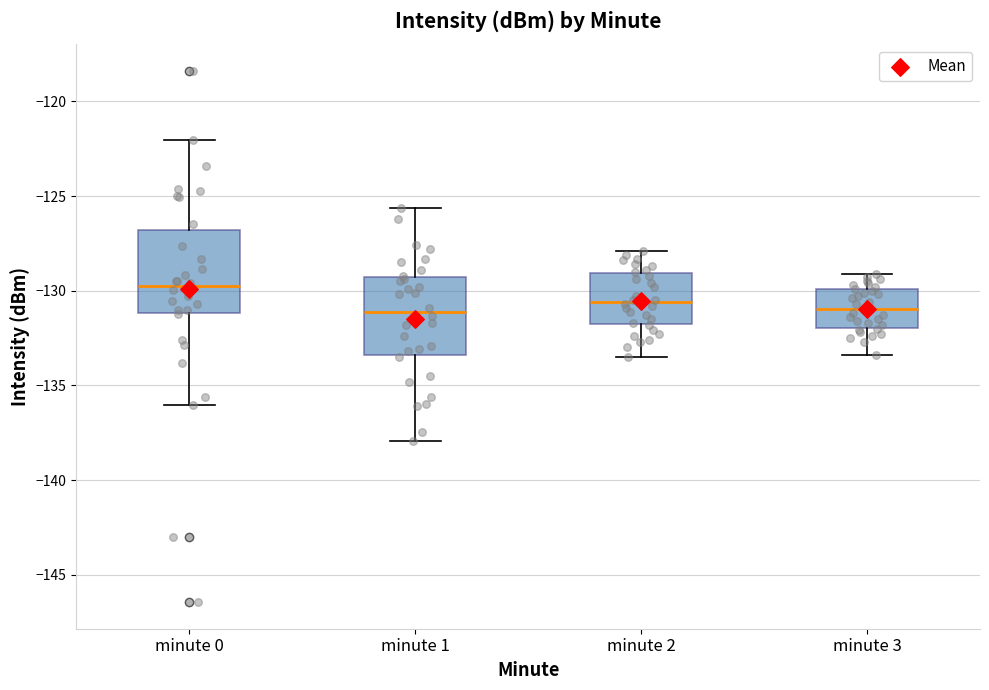

Reading left to right, transcribe this box plot: for each box, give where its median line is, the range the box spans, and where its two whiskers end, as read against the y-axis. The values are not printed on the chart, so give them approximately, as read against the axis.

minute 0: median -130.0, box -131.0 to -127.0, whiskers -136.0 to -122.0
minute 1: median -131.0, box -133.5 to -129.5, whiskers -138.0 to -125.5
minute 2: median -130.5, box -132.0 to -129.0, whiskers -133.5 to -128.0
minute 3: median -131.0, box -132.0 to -130.0, whiskers -133.5 to -129.0